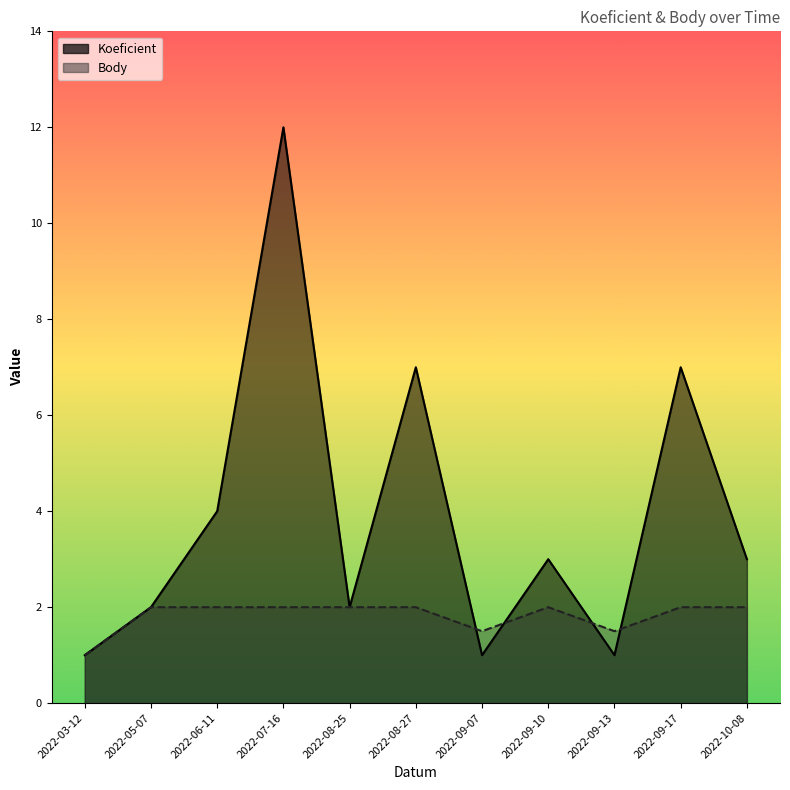

Count the Body values in the range 1 to 2.

11